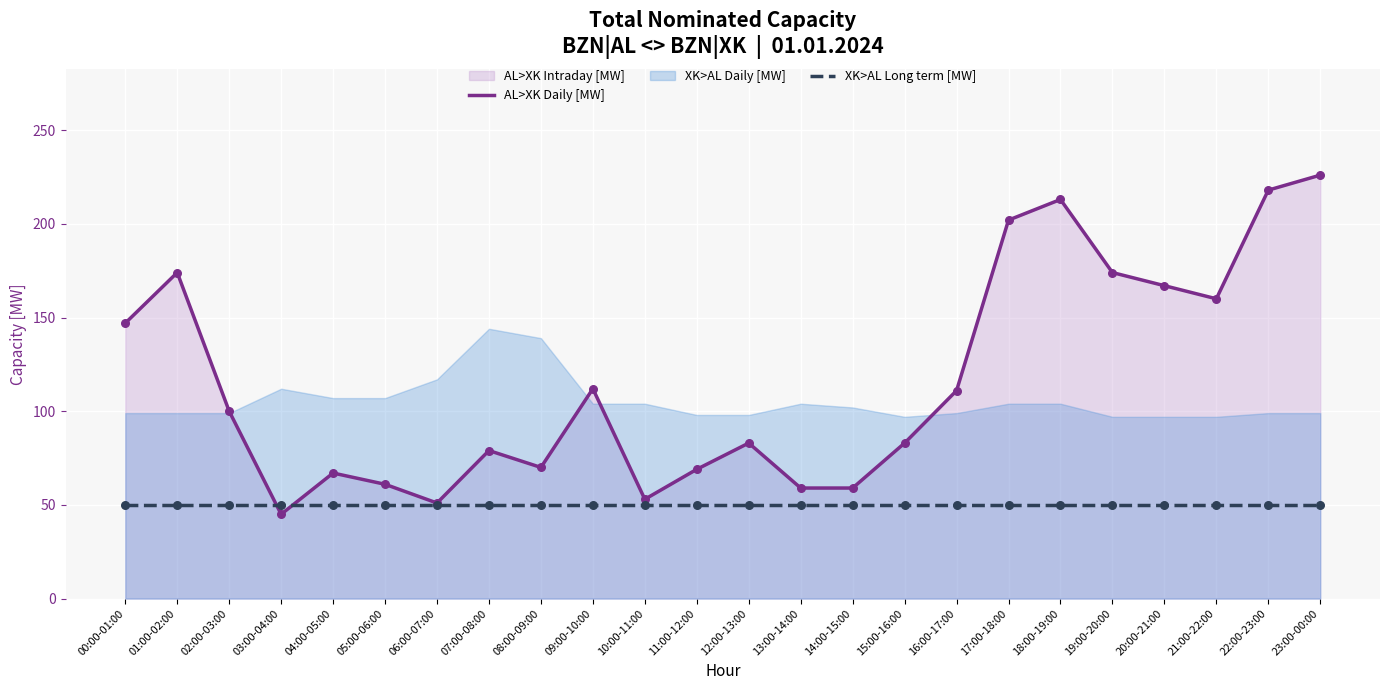

At which category is the sum across all series the highest?

23:00-00:00